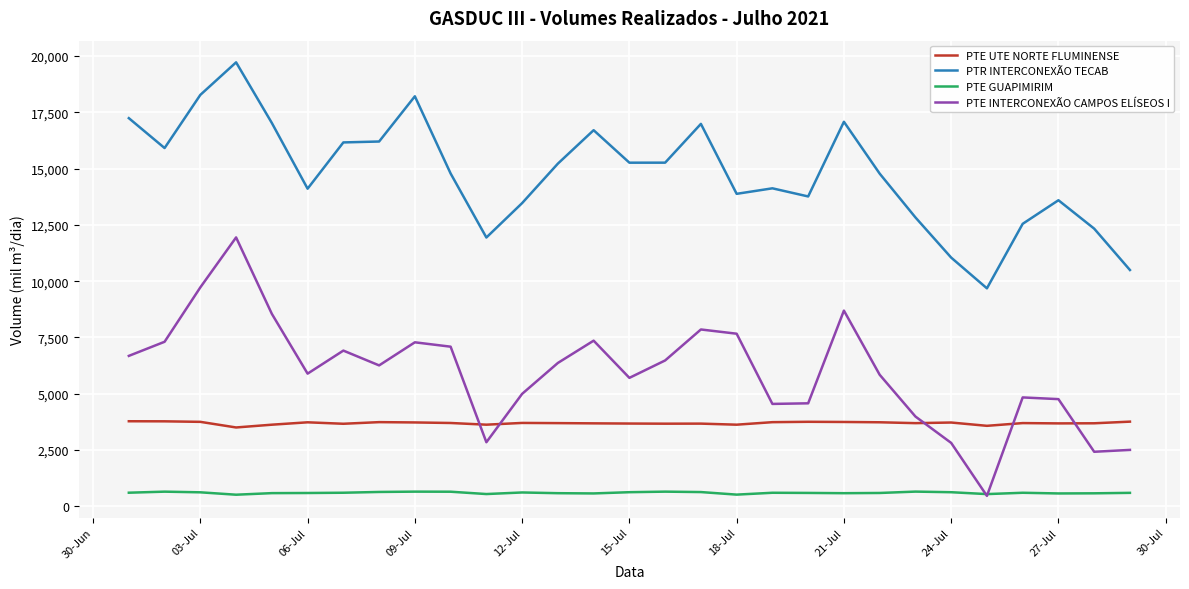

Which series has the largest range (max minus min)?

PTE INTERCONEXÃO CAMPOS ELÍSEOS I